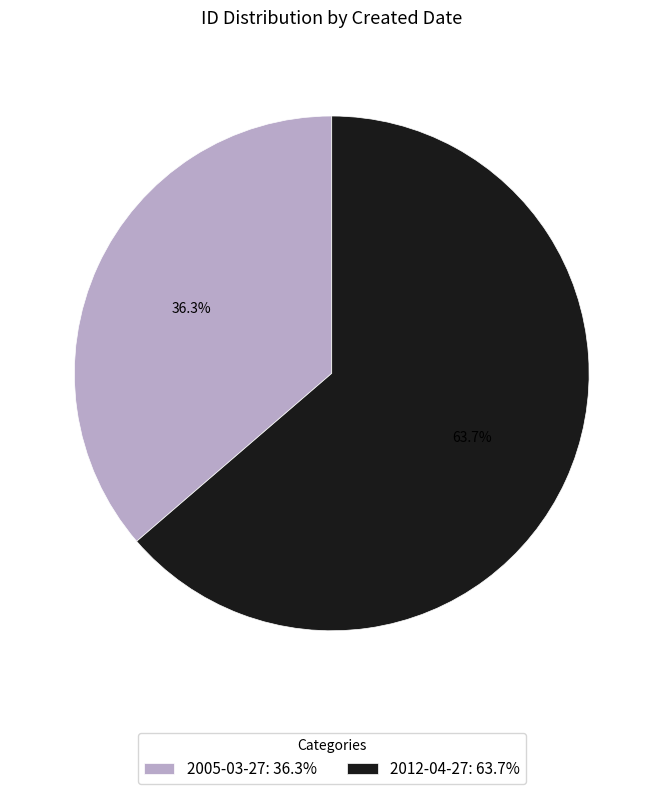

To the nearest percent, what is the combined percentage of 2005-03-27 and 2012-04-27?

100%